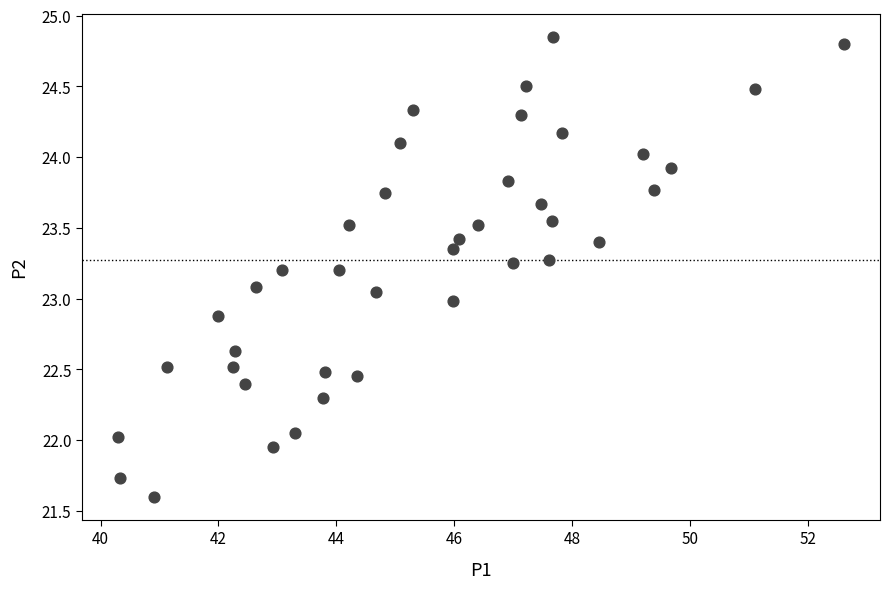

What is the range of X values (max minus min)?

12.3